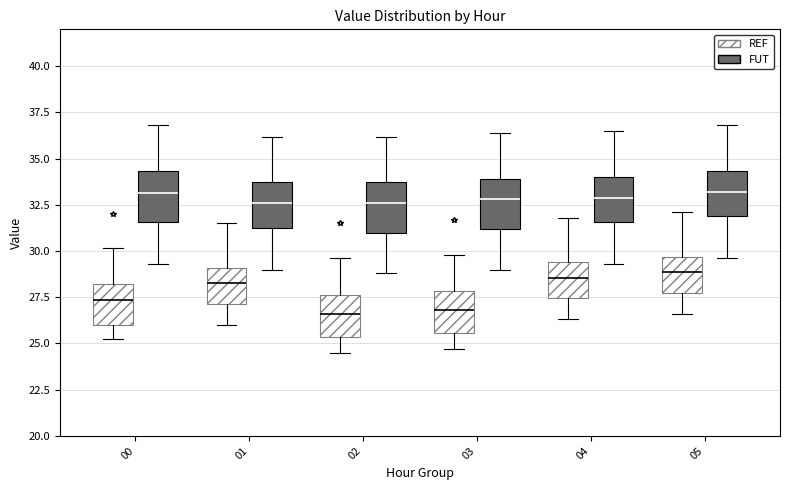

Reading left to right, transcribe this box plot: for each box, give where its median line is, the range the box spans, and where its two whiskers end, as read against the y-axis. The values are not printed on the chart, so give them approximately, as read against the axis.

00 (REF): median 27.5, box 26.0 to 28.0, whiskers 25.0 to 30.0
00 (FUT): median 33.0, box 31.5 to 34.5, whiskers 29.5 to 37.0
01 (REF): median 28.5, box 27.0 to 29.0, whiskers 26.0 to 31.5
01 (FUT): median 32.5, box 31.5 to 33.5, whiskers 29.0 to 36.0
02 (REF): median 26.5, box 25.5 to 27.5, whiskers 24.5 to 29.5
02 (FUT): median 32.5, box 31.0 to 33.5, whiskers 29.0 to 36.0
03 (REF): median 27.0, box 25.5 to 28.0, whiskers 24.5 to 30.0
03 (FUT): median 33.0, box 31.0 to 34.0, whiskers 29.0 to 36.5
04 (REF): median 28.5, box 27.5 to 29.5, whiskers 26.5 to 32.0
04 (FUT): median 33.0, box 31.5 to 34.0, whiskers 29.5 to 36.5
05 (REF): median 29.0, box 28.0 to 29.5, whiskers 26.5 to 32.0
05 (FUT): median 33.0, box 32.0 to 34.5, whiskers 29.5 to 37.0